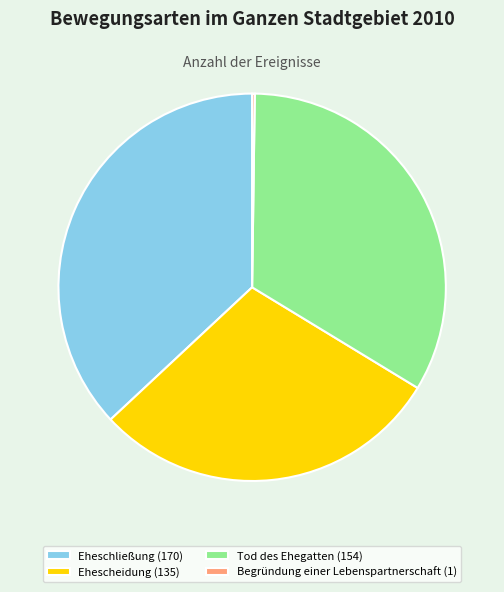

True or false: Tod des Ehegatten accounts for 33% of the total.

True